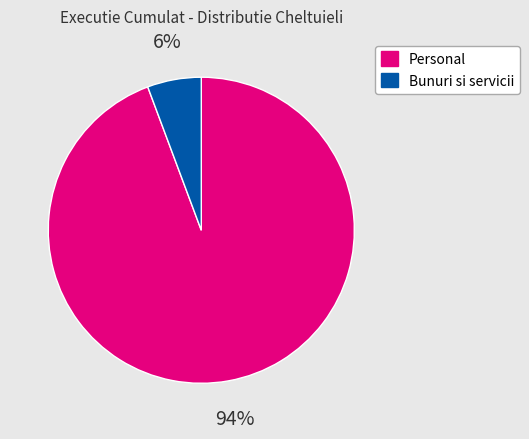

To the nearest percent, what is the average slice percentage?

50%